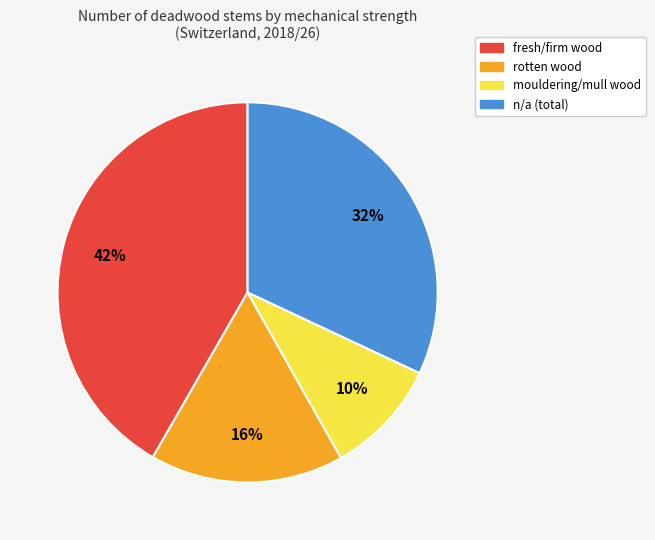

Which has a higher value, mouldering/mull wood or rotten wood?

rotten wood